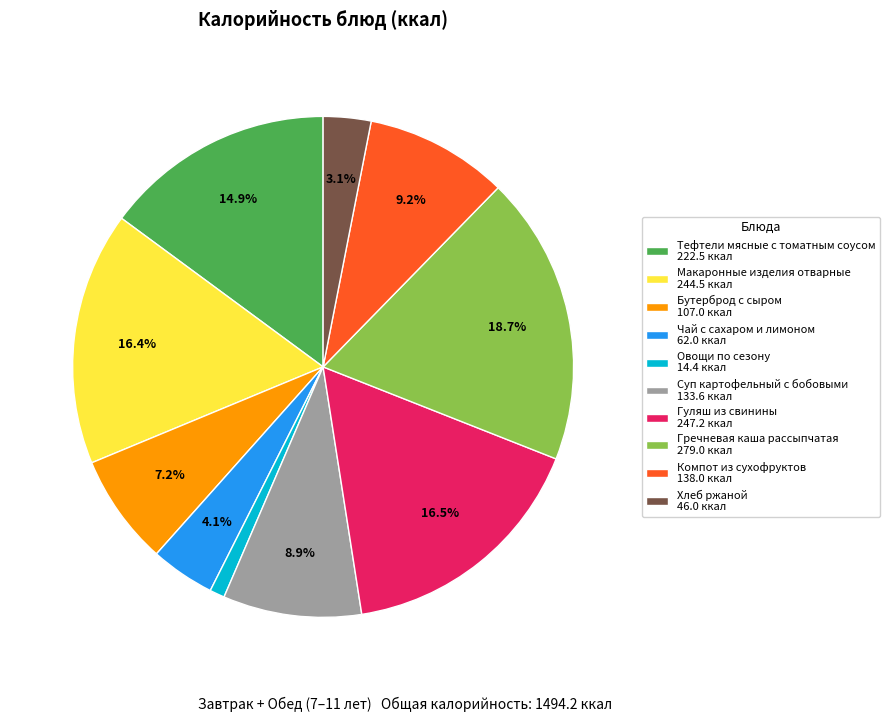

To the nearest percent, what is the difference between the Хлеб ржаной and Чай с сахаром и лимоном slice percentages?

1%